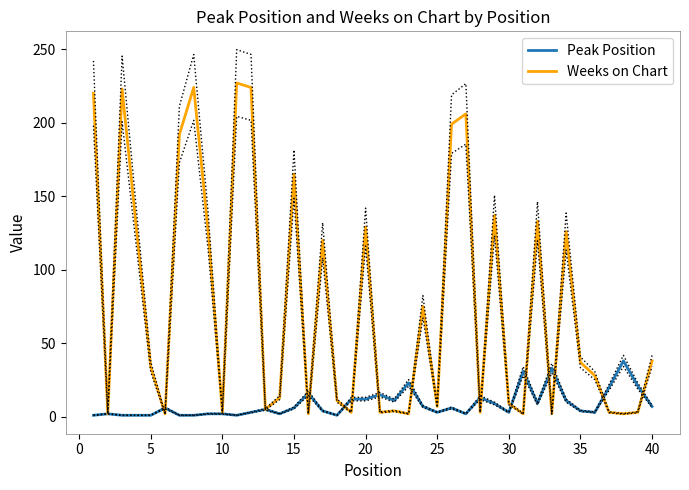

Count the number of categories in the chart.

40